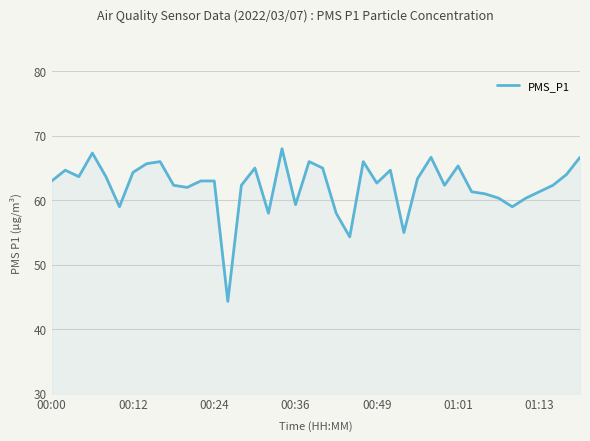

What is the minimum value shown in the chart?

44.3